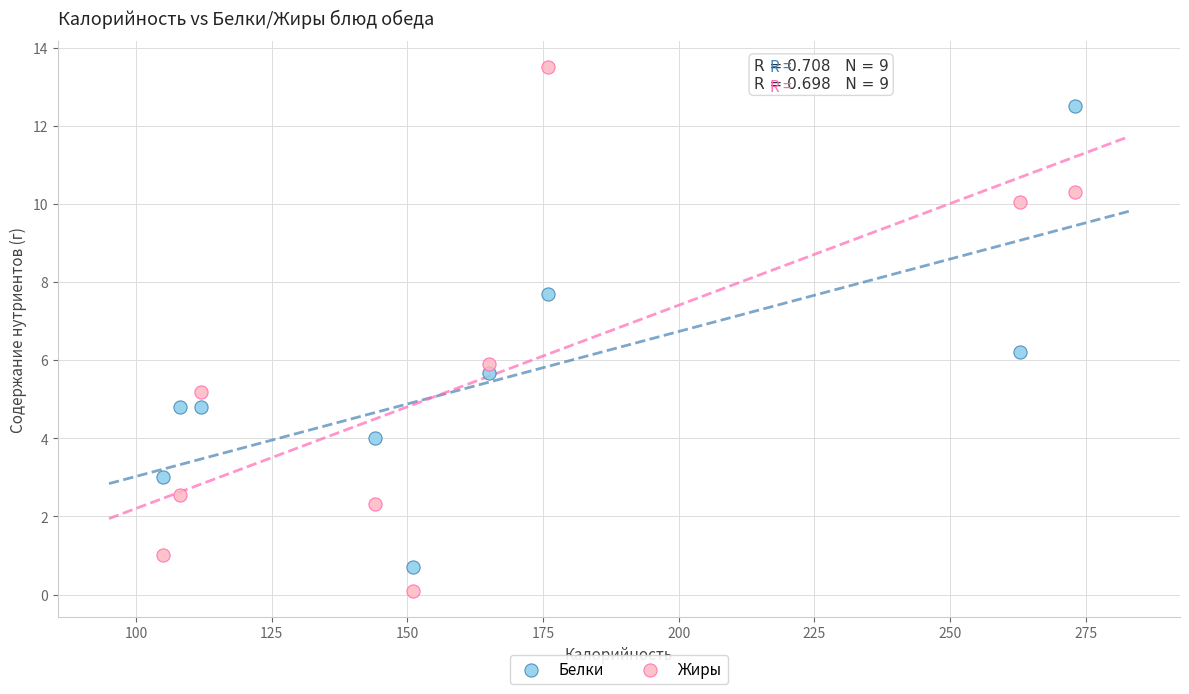

Which series contains the lowest Y value?

Жиры